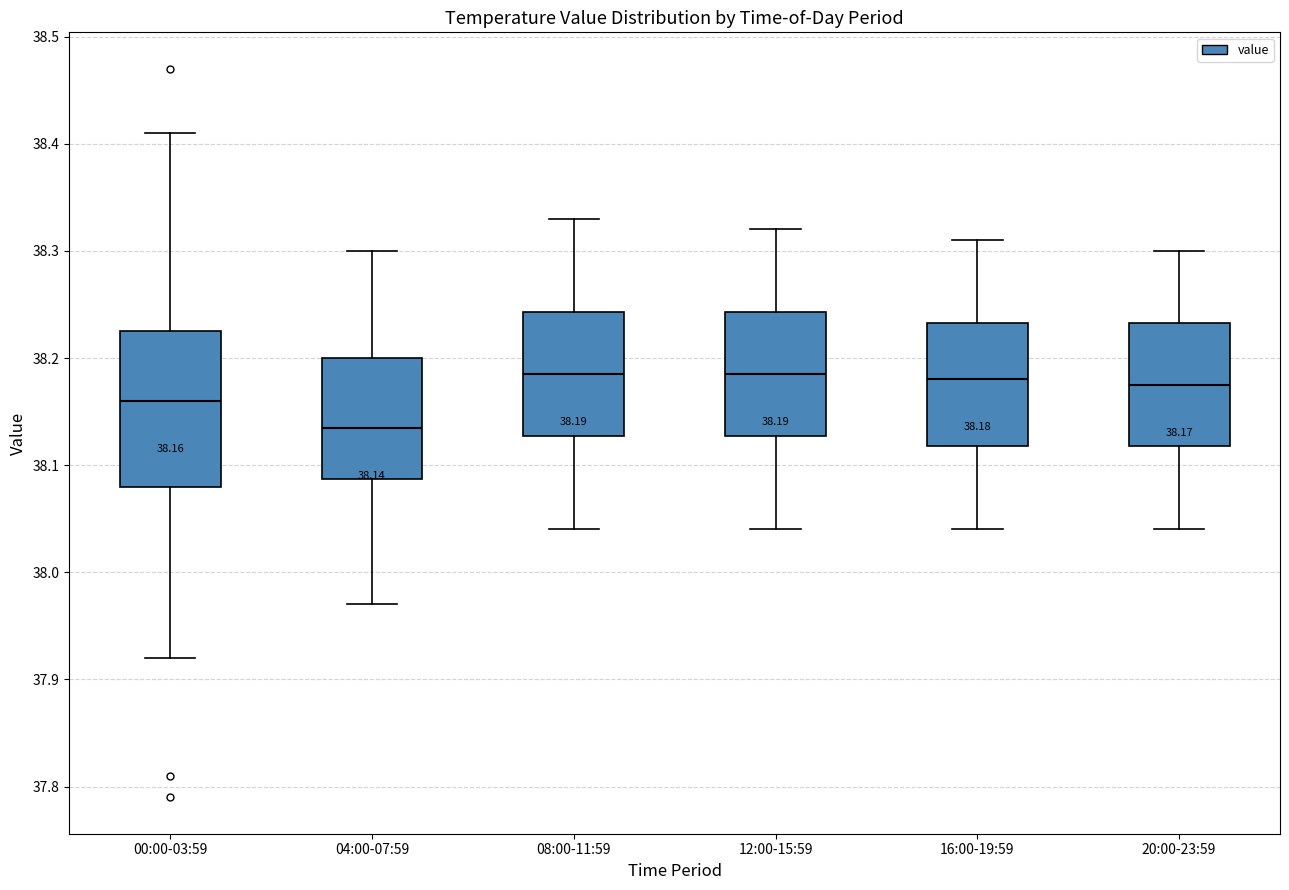

Which box has the lowest median line?

04:00-07:59